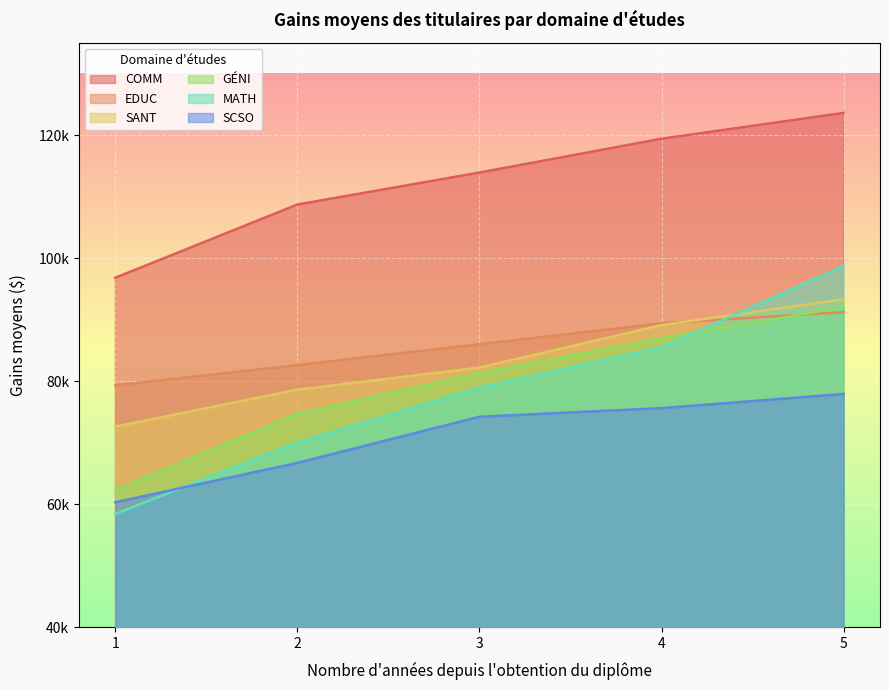

The GÉNI series shows 24727 at 5. True or false?

False